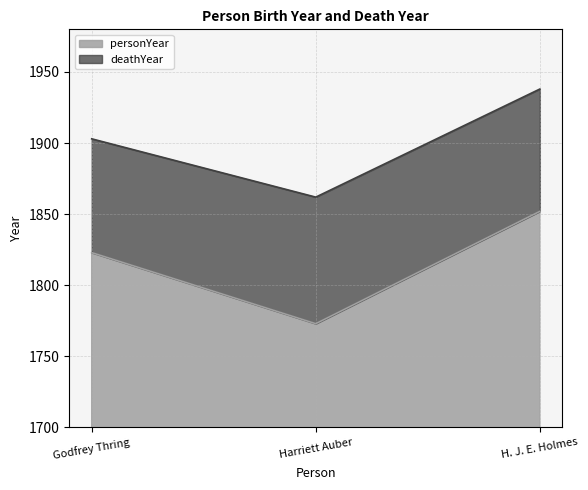

At which label does personYear first exceed 1823?

H. J. E. Holmes